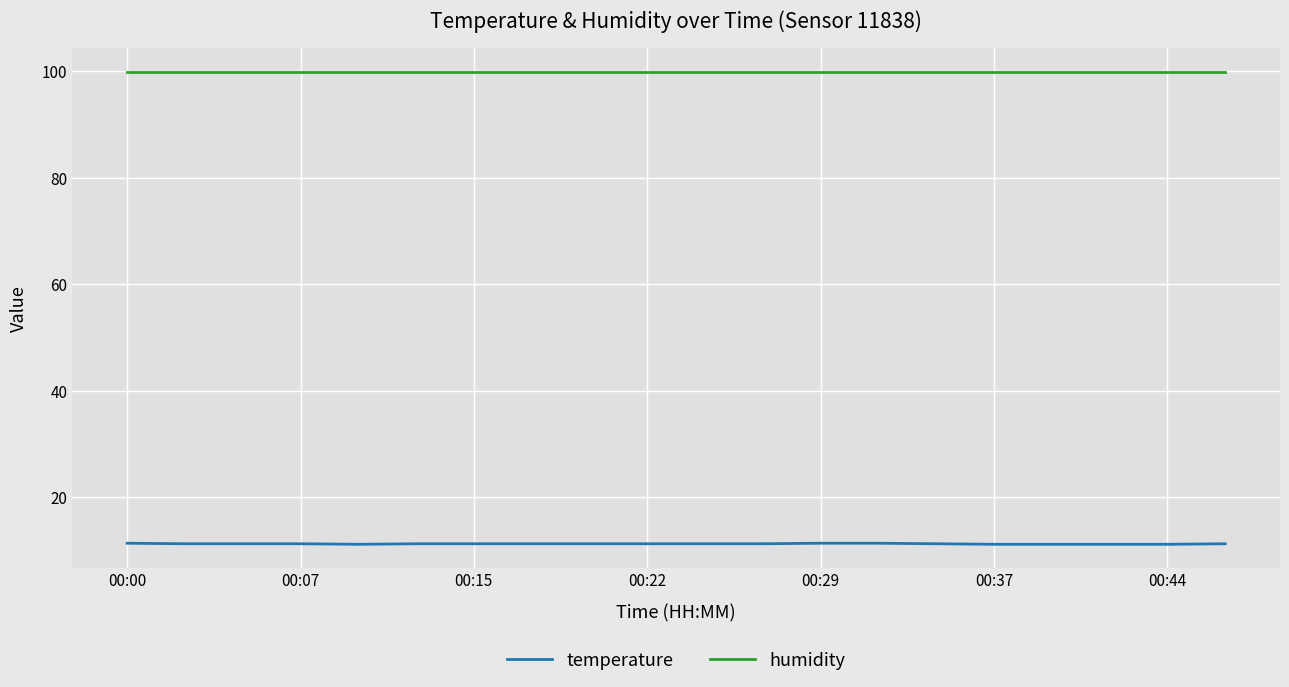

True or false: humidity and temperature intersect in this chart.

False